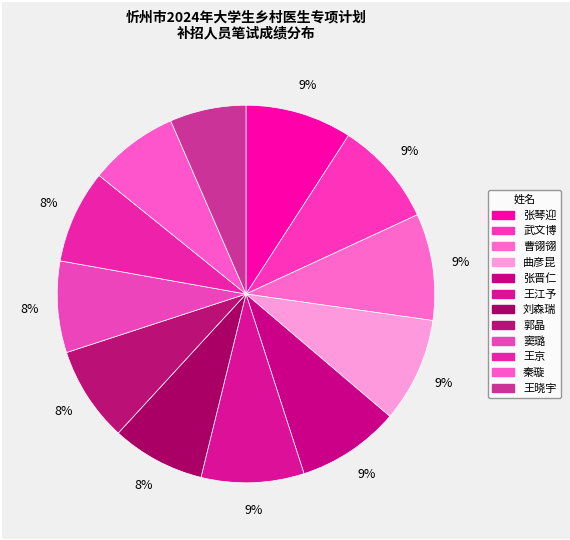

How many segments does this pie chart have?

12